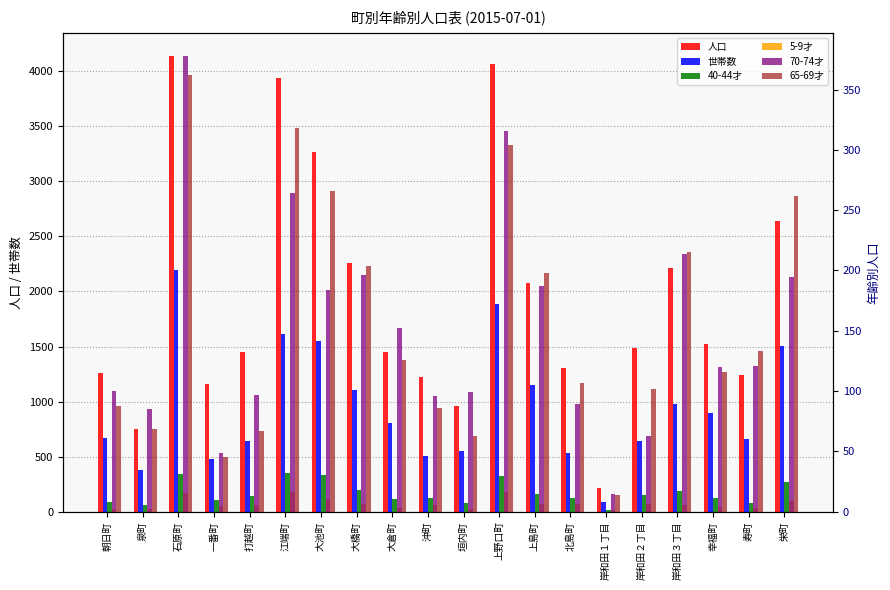

At which category is the sum across all series the highest?

石原町